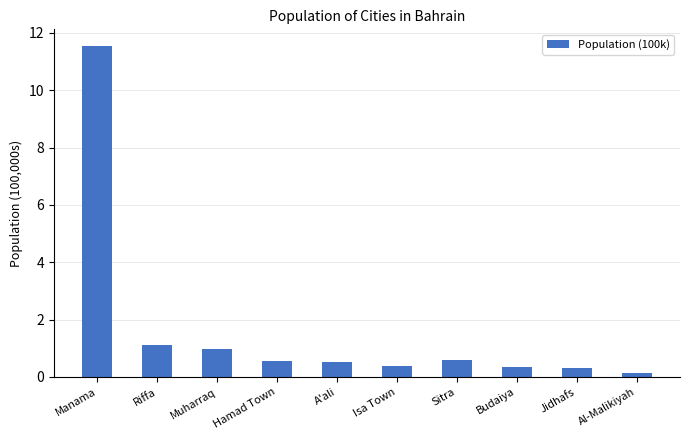

What is the maximum value shown in the chart?

11.5